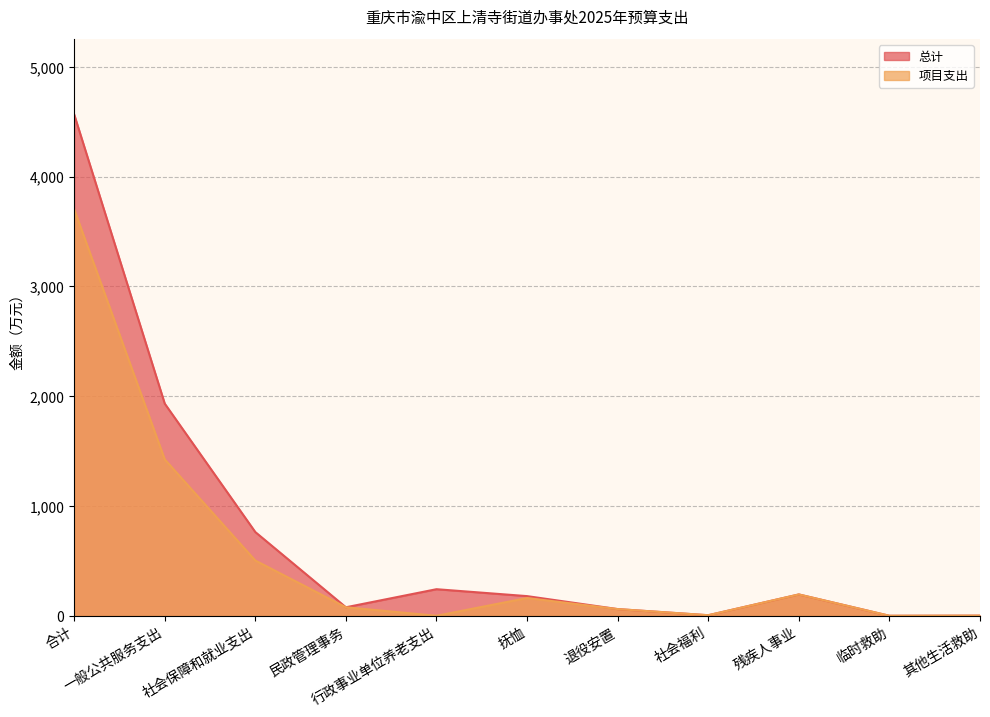

True or false: 总计 and 项目支出 intersect in this chart.

False